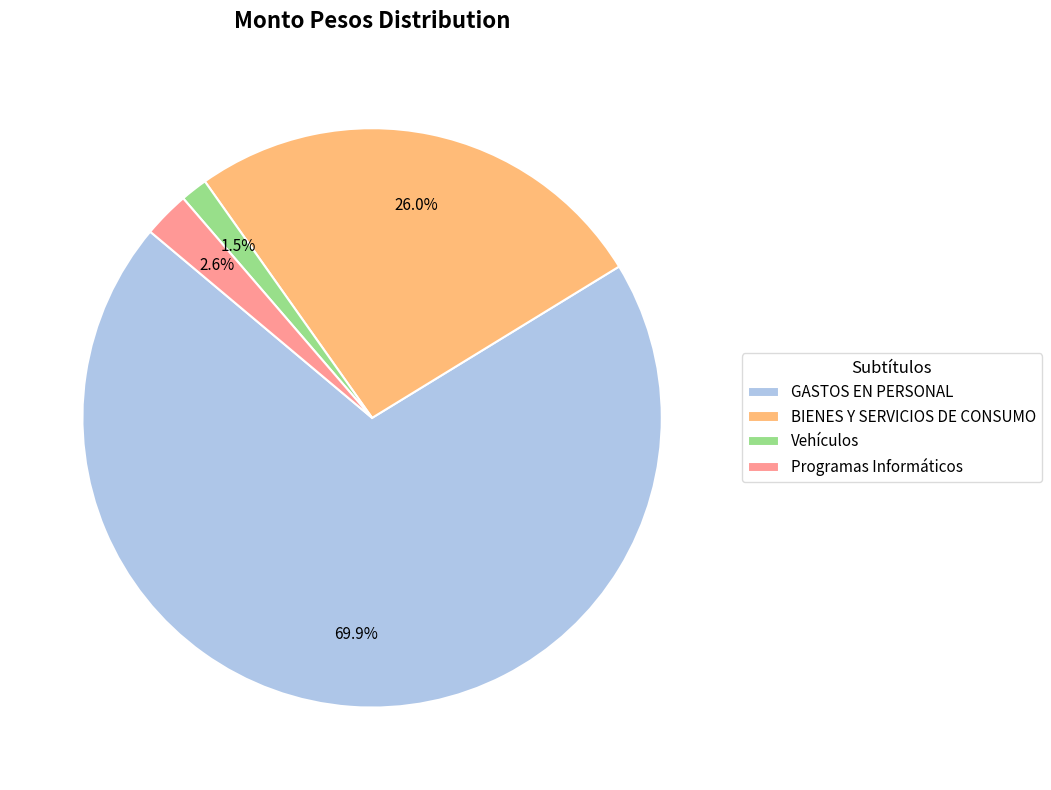

What is the ratio of the value at GASTOS EN PERSONAL to the value at BIENES Y SERVICIOS DE CONSUMO?

2.7